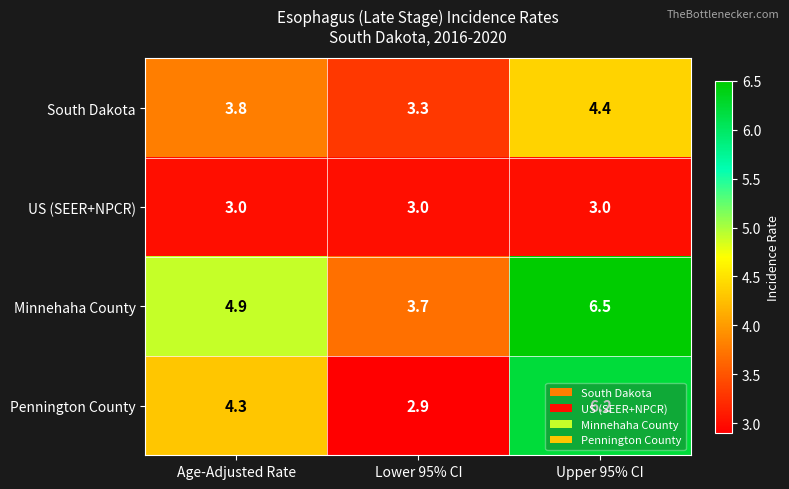

List the series in order of their peak value, lowest first.

US (SEER+NPCR), South Dakota, Pennington County, Minnehaha County